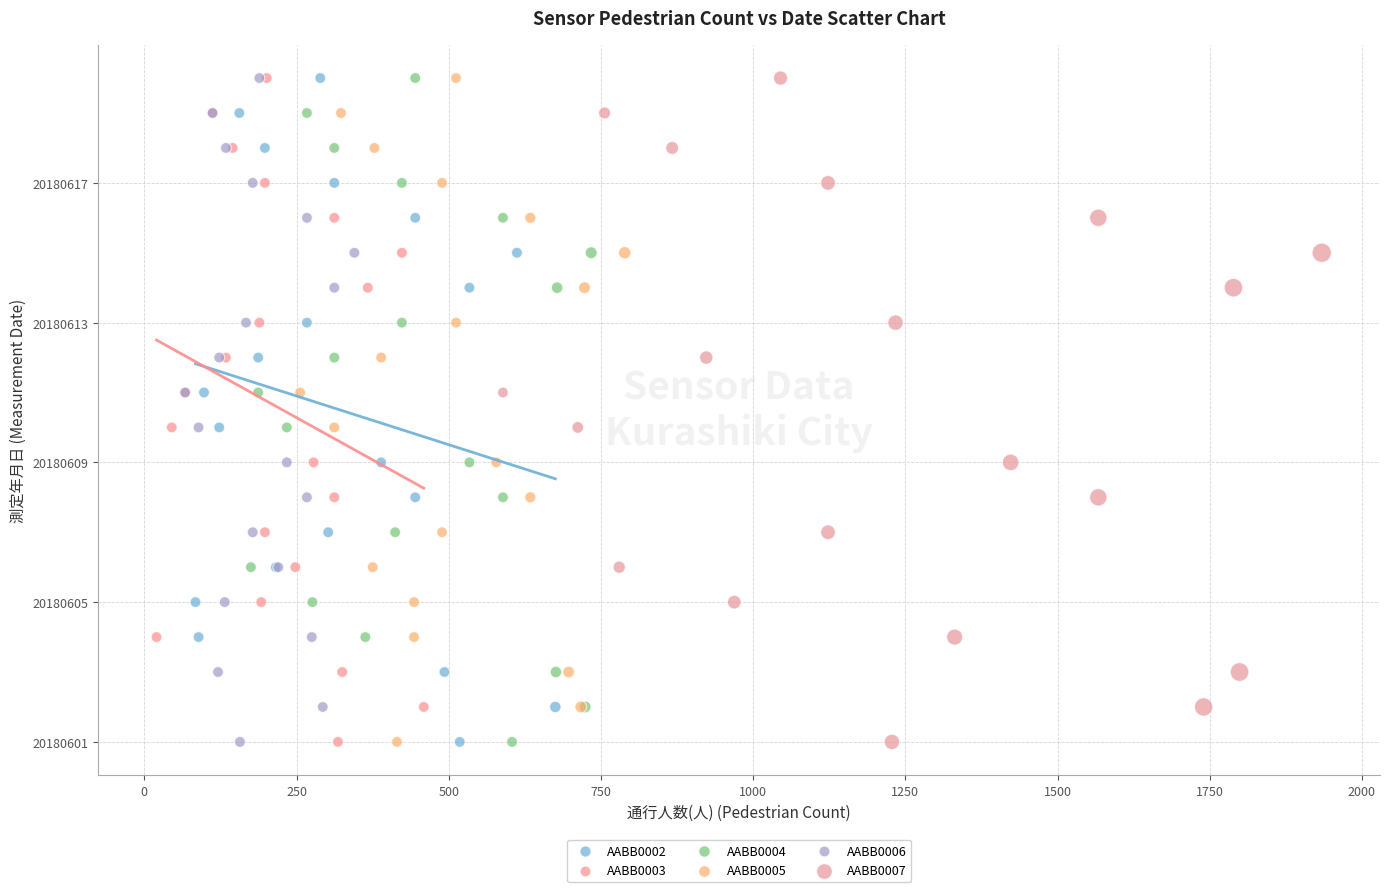

What are all the series names shown in the legend?

AABB0002, AABB0003, AABB0004, AABB0005, AABB0006, AABB0007